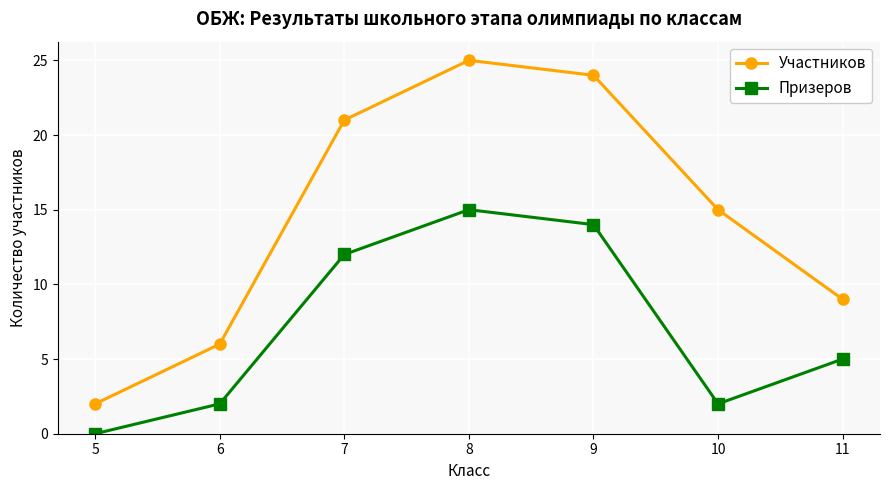

Does the chart have visible grid lines?

Yes